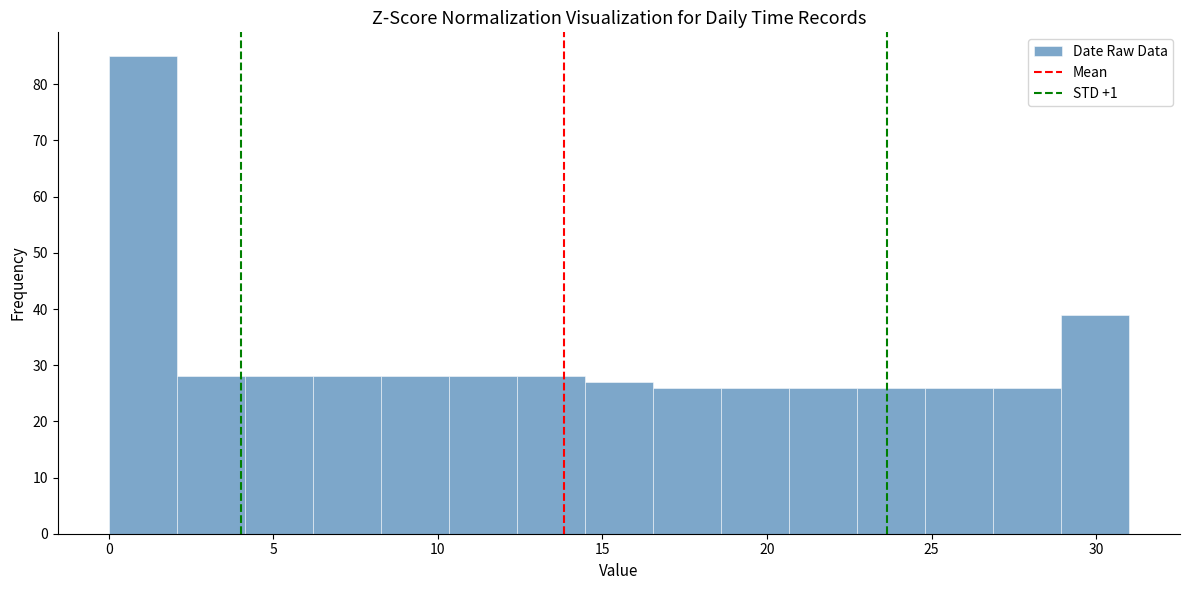

Reading left to right, transcribe this chart: for each bar, give the range it covers on the x-axis and its height. Neither the bar edges nor the heights are printed on the chart, so give them approximately, as read against the axes.

0.0 to 2.0: 85
2.0 to 4.0: 28
4.0 to 6.0: 28
6.0 to 8.5: 28
8.5 to 10.5: 28
10.5 to 12.5: 28
12.5 to 14.5: 28
14.5 to 16.5: 27
16.5 to 18.5: 26
18.5 to 20.5: 26
20.5 to 22.5: 26
22.5 to 25.0: 26
25.0 to 27.0: 26
27.0 to 29.0: 26
29.0 to 31.0: 39